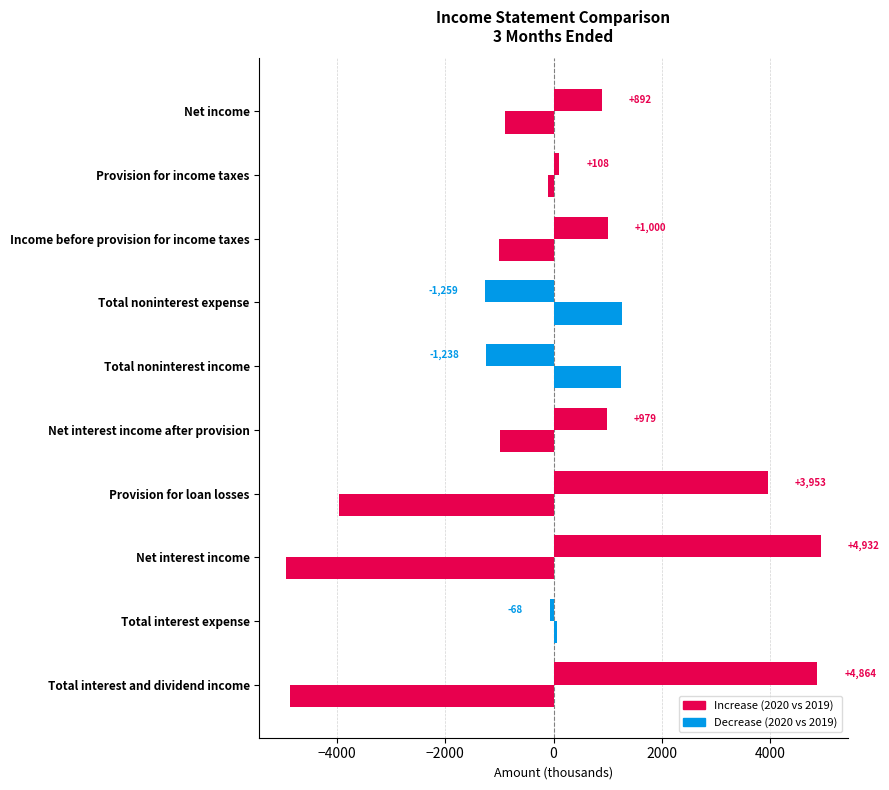

The Jun. 30, 2019 (3M) series shows -794 at Provision for loan losses. True or false?

False